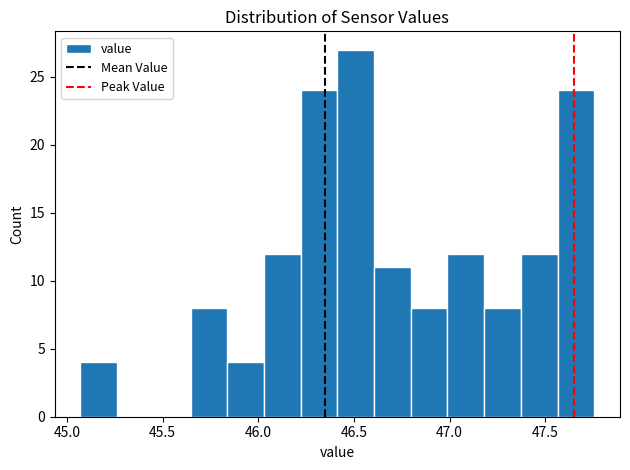

Around what value on the x-axis is the tallest bar? Give the approximate position of its centre, as read against the axis.

46.50